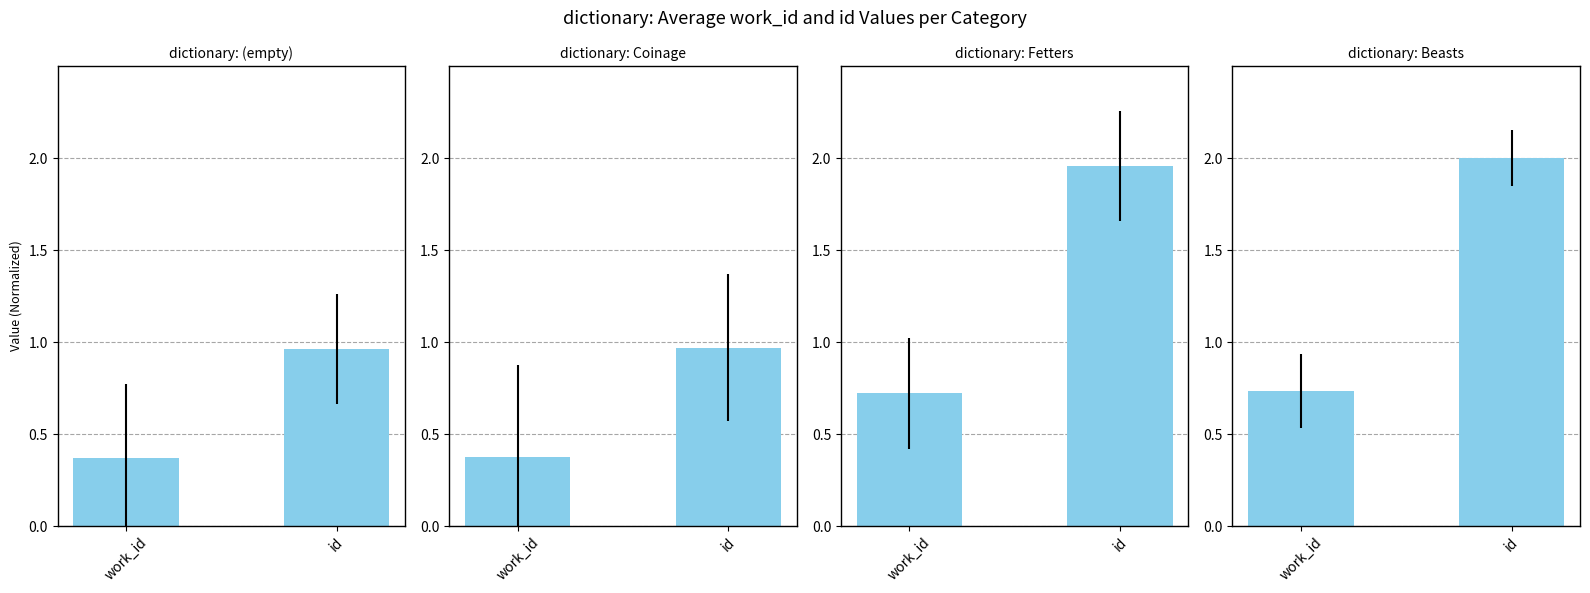

Between work_id and id, which is larger?

id